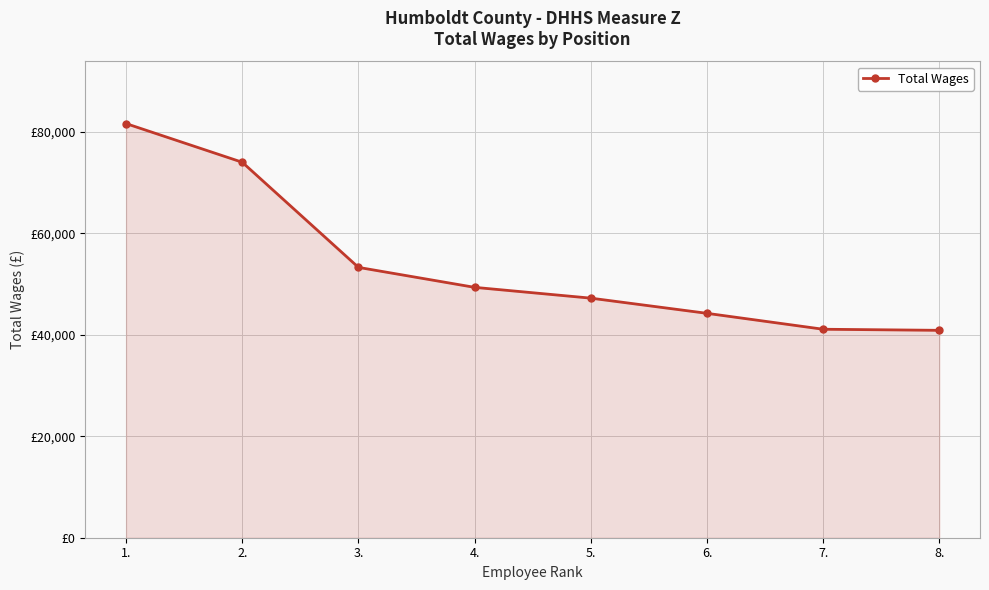

Is it true that the value at 3. is 53297?

True